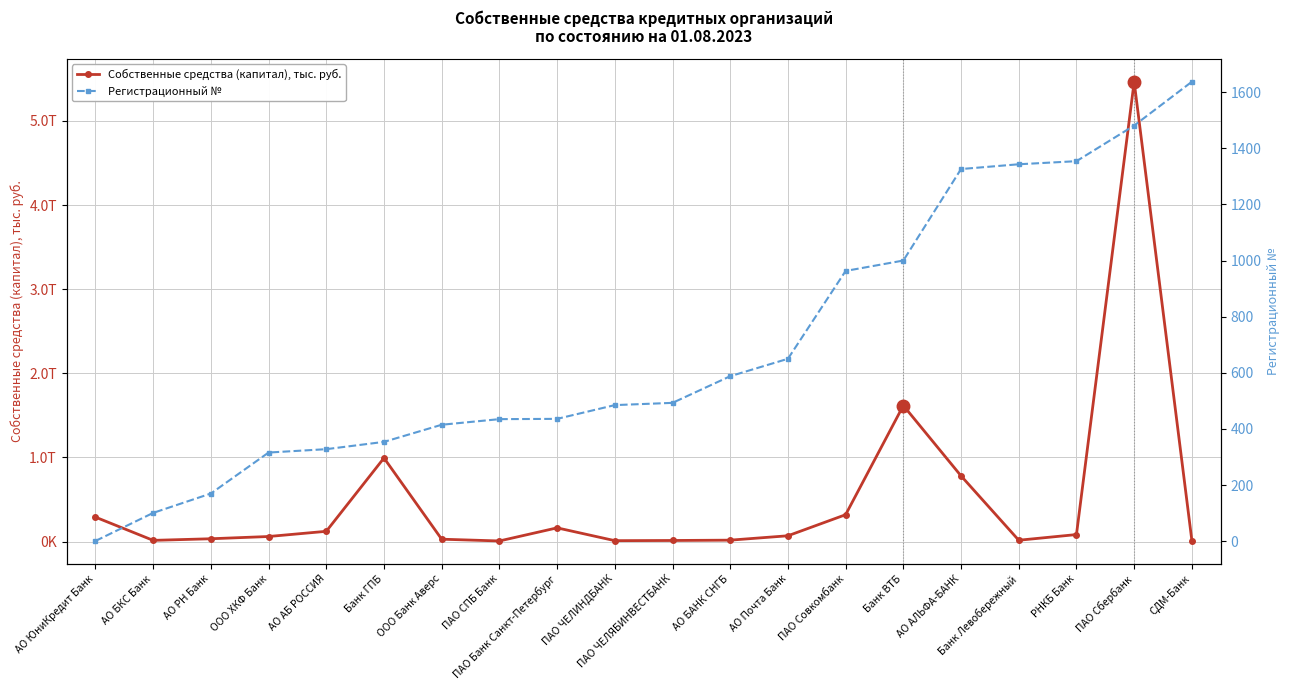

Which series has the largest total across all categories?

Собственные средства (капитал), тыс. руб.